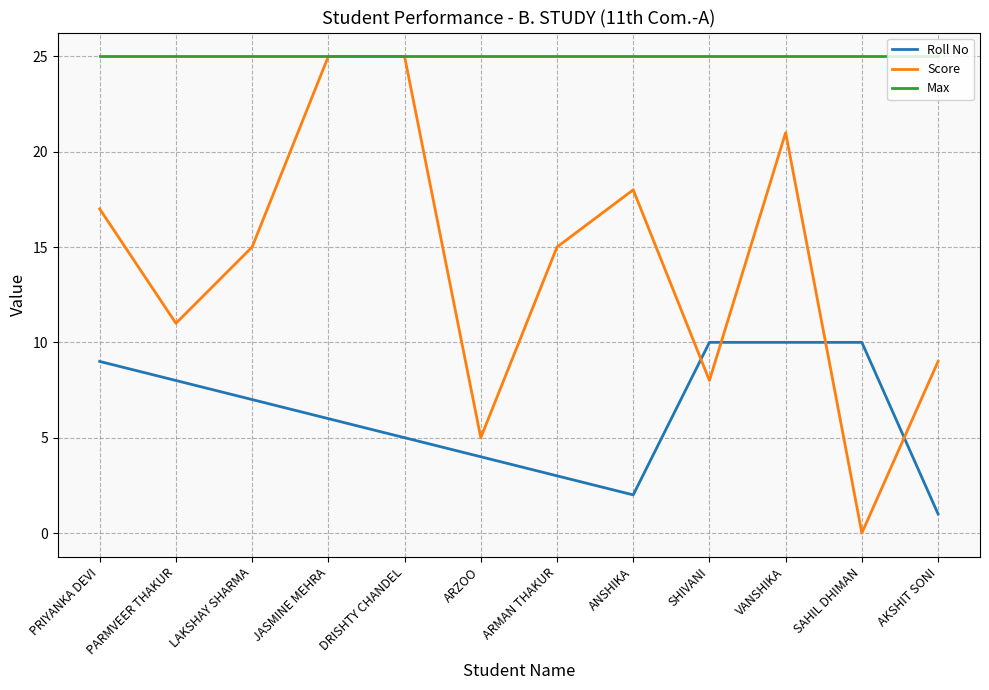

What position from the left is JASMINE MEHRA?

4